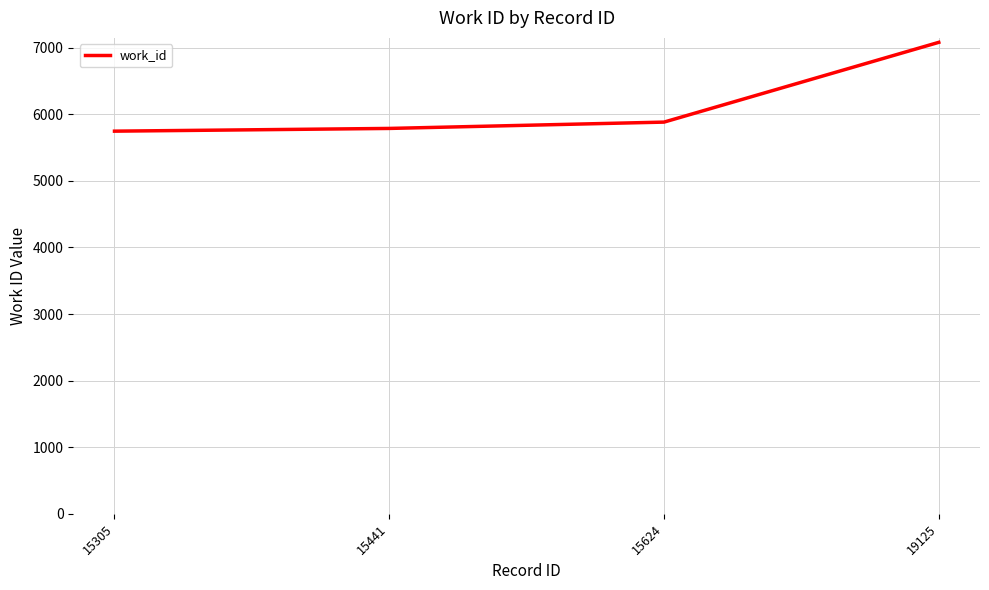

Reading right to left, extract all data points from this chart.

7080	5882	5787	5746